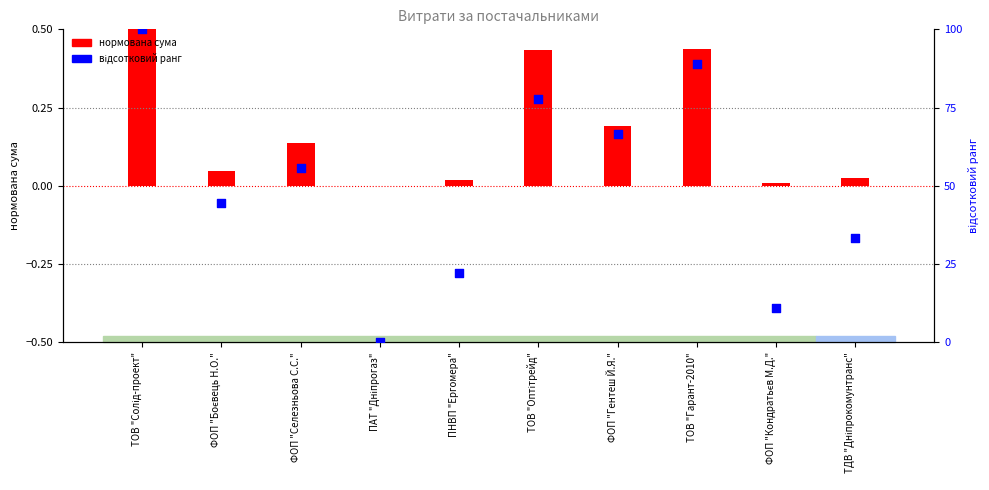

What is the change in value from ТОВ "Солід-проект" to ПНВП "Ергомера"?

-77.8